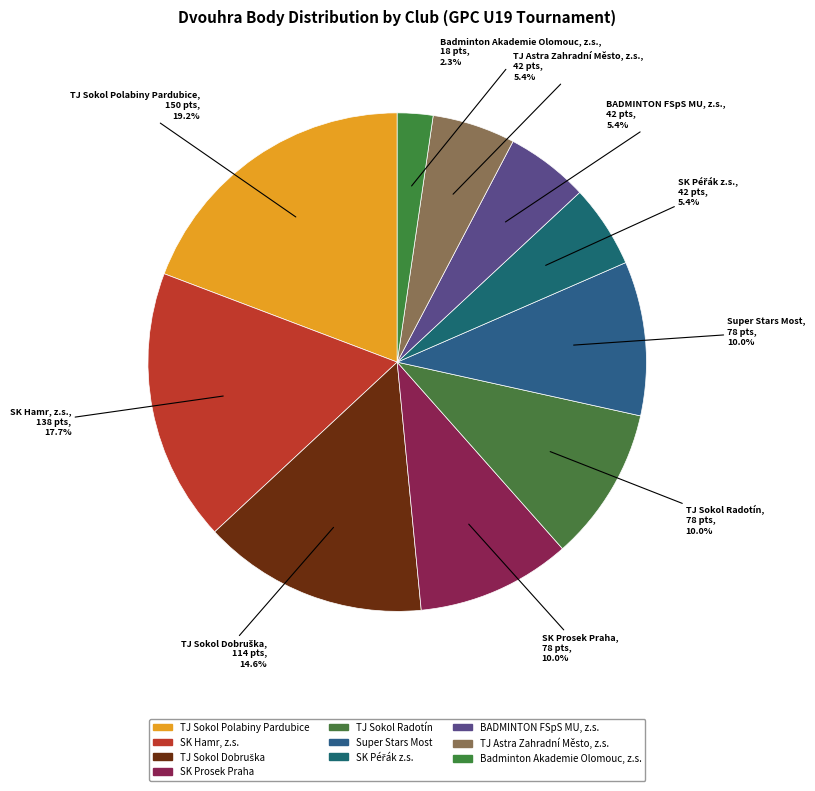

How many slices are in this pie chart?

10